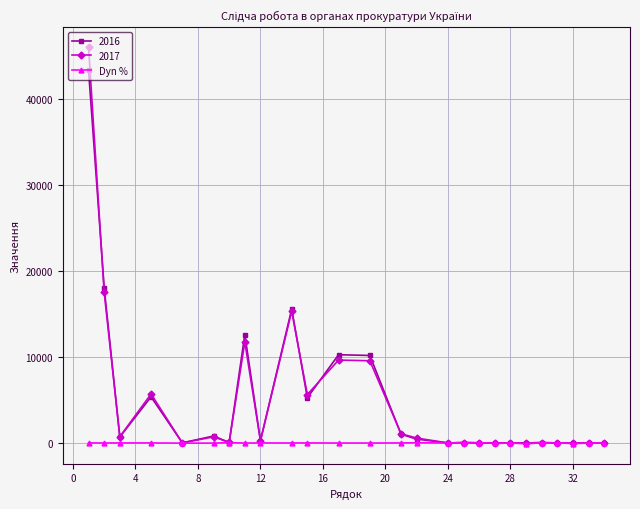

True or false: 2017 has more than 0 interior local peaks.

True